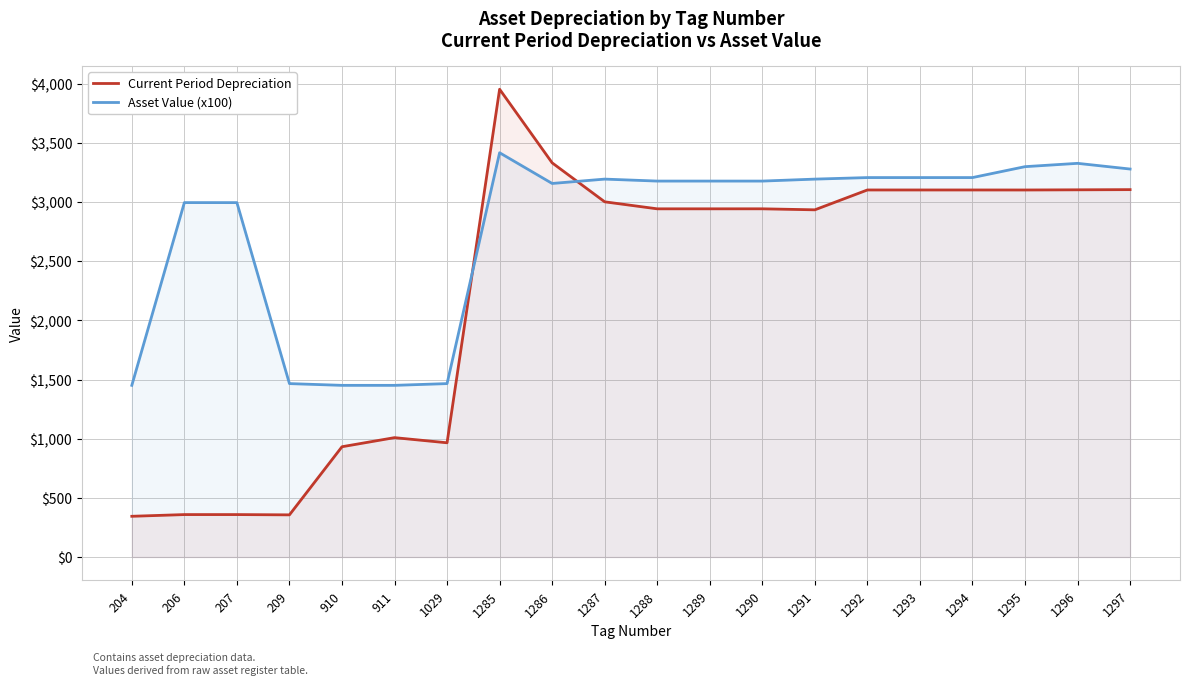

What is the sum of all Current Period Depreciation values?

45004.0